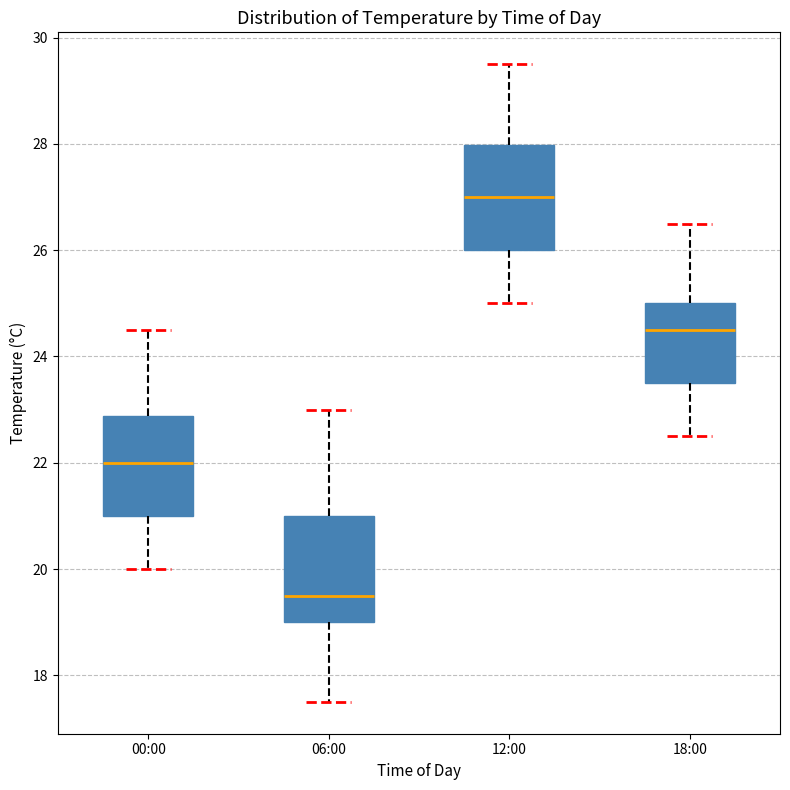

Which box has the highest median line?

12:00